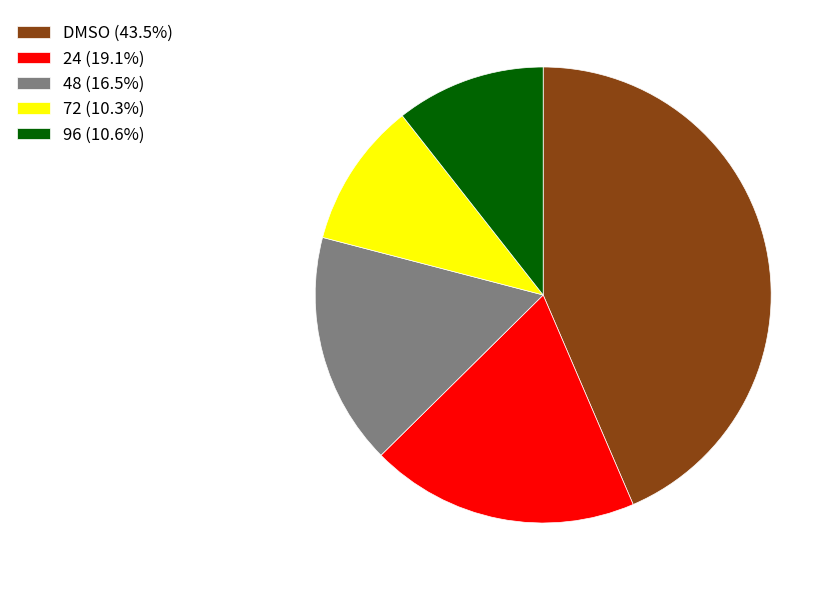

Does 24 (19.1%) represent more than half of the total?

No